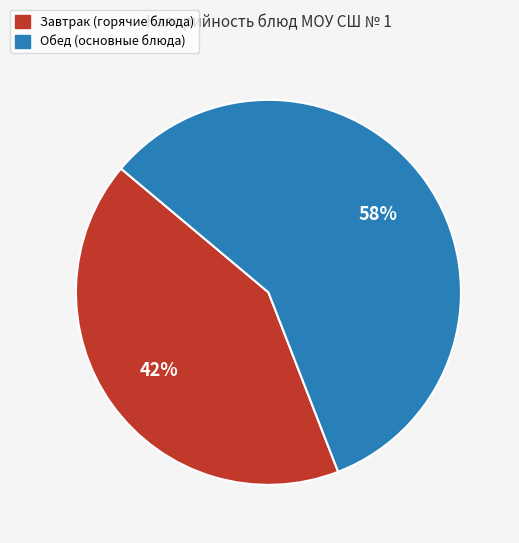

To the nearest percent, what is the difference between the largest and smallest slice percentages?

16%